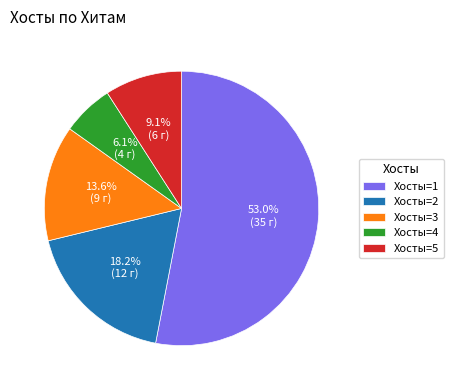

Which slice is the largest?

Хосты=1